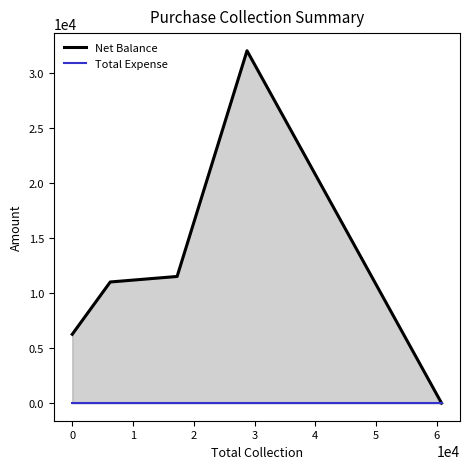

True or false: Net Balance and Total Expense cross at least once.

False